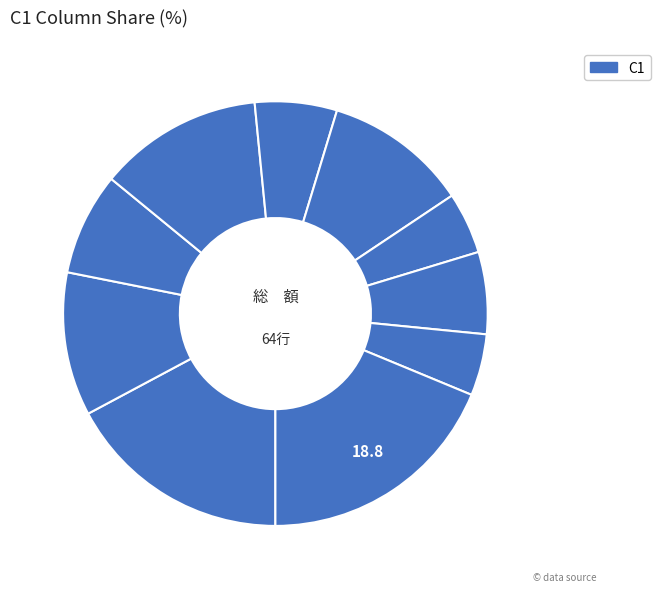

How many slices are in this pie chart?

10